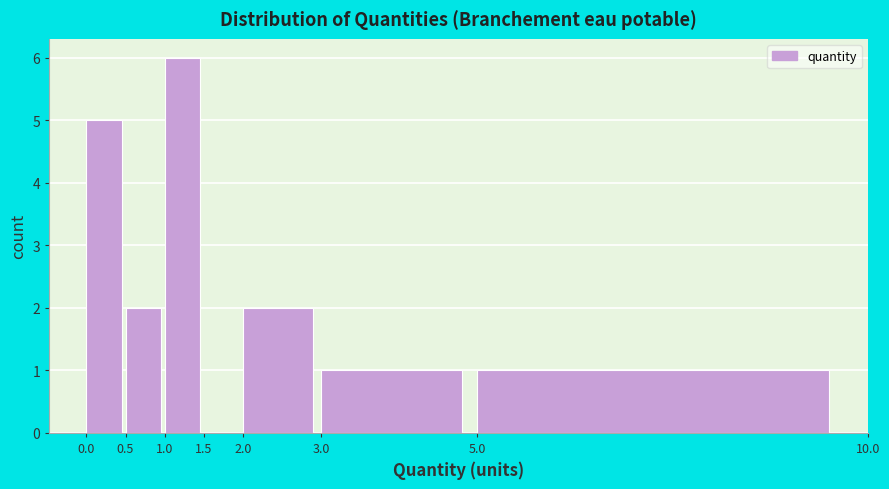

Which range on the x-axis has the tallest bar?

1.0 to 1.5